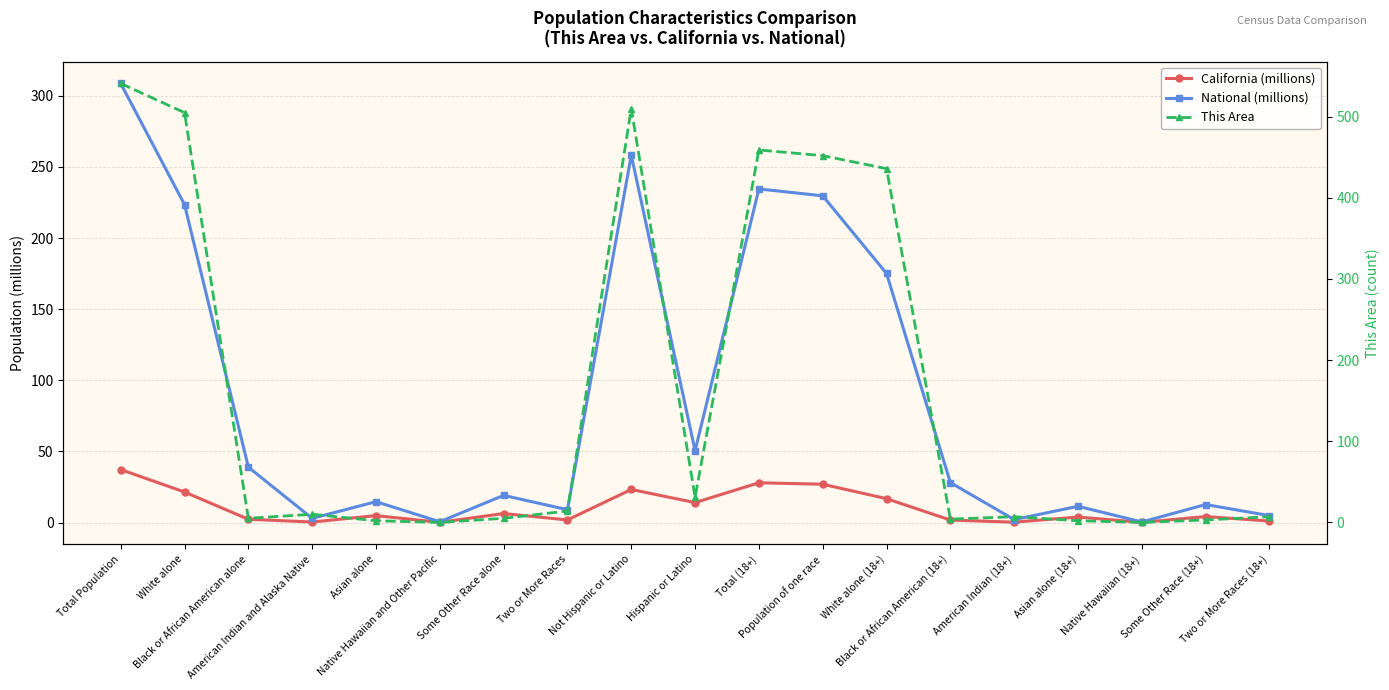

Reading right to left, list all the values displayed in this chart.

California (millions): 1.0	4.2	0.1	3.9	0.3	1.7	16.8	26.9	28.0	14.0	23.2	1.8	6.3	0.1	4.9	0.4	2.3	21.5	37.3
National (millions): 4.8	12.7	0.4	11.4	2.0	28.1	175.1	229.7	234.6	50.5	258.3	9.0	19.1	0.5	14.7	2.9	38.9	223.6	308.7
This Area: 7.0	3.0	0.0	2.0	7.0	4.0	436.0	452.0	459.0	31.0	510.0	14.0	5.0	0.0	2.0	10.0	5.0	505.0	541.0